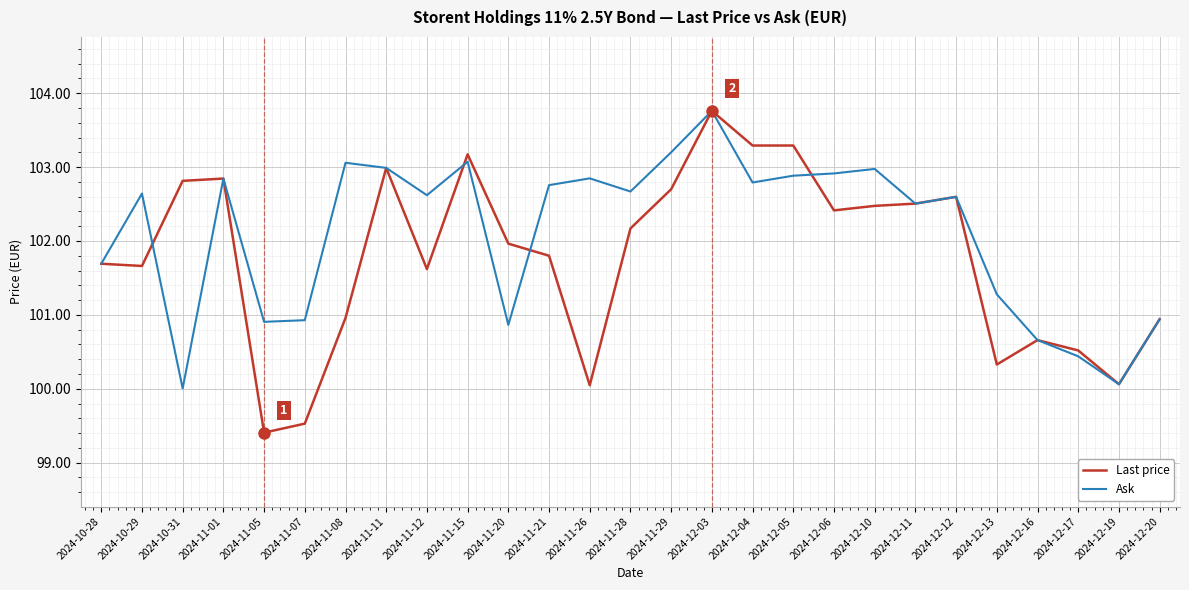

Is this an area chart (filled region under the line)?

No